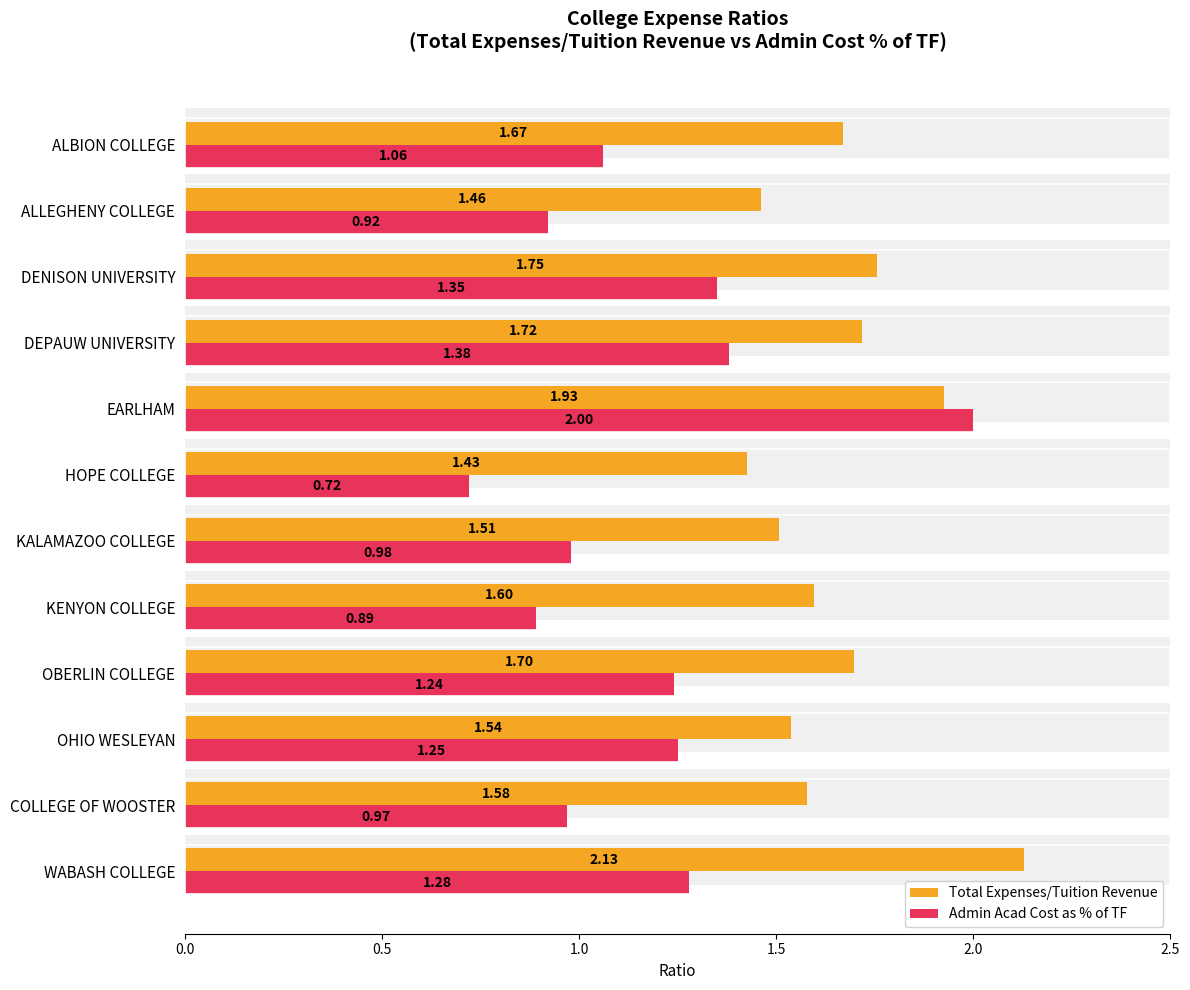

Are the bars grouped side by side (vs. stacked)?

Yes